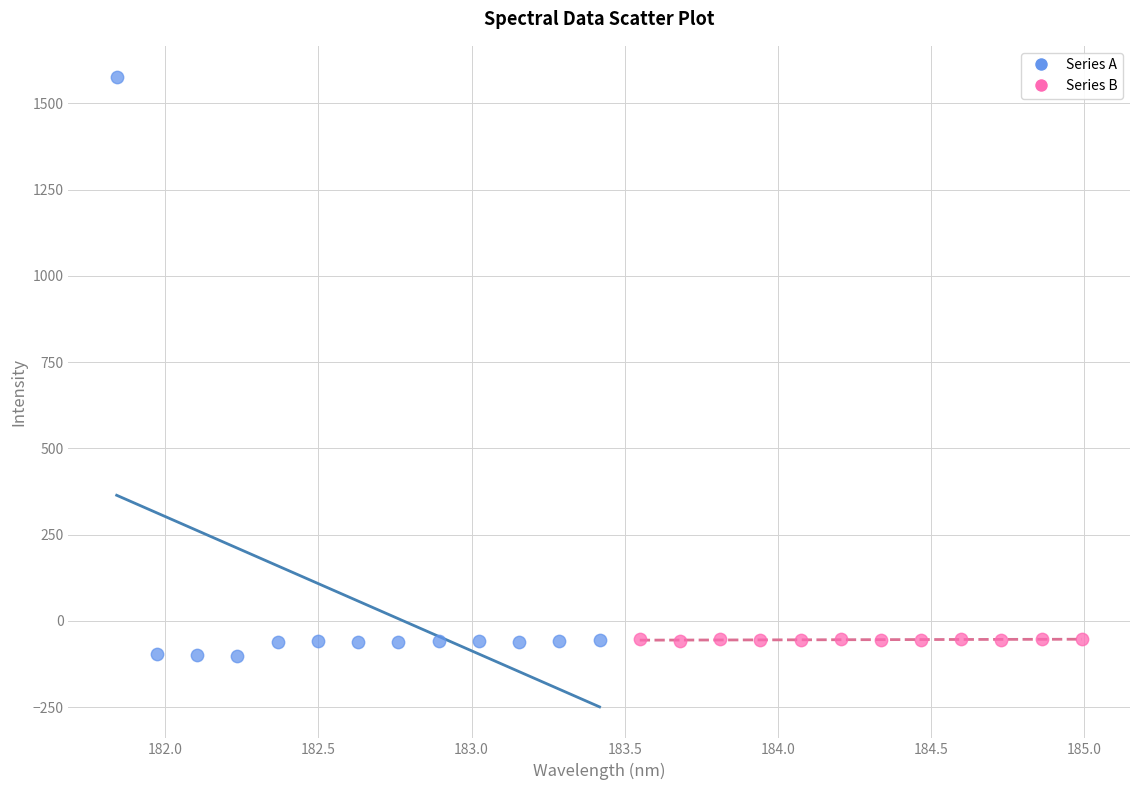

Which series contains the highest Y value?

Series A